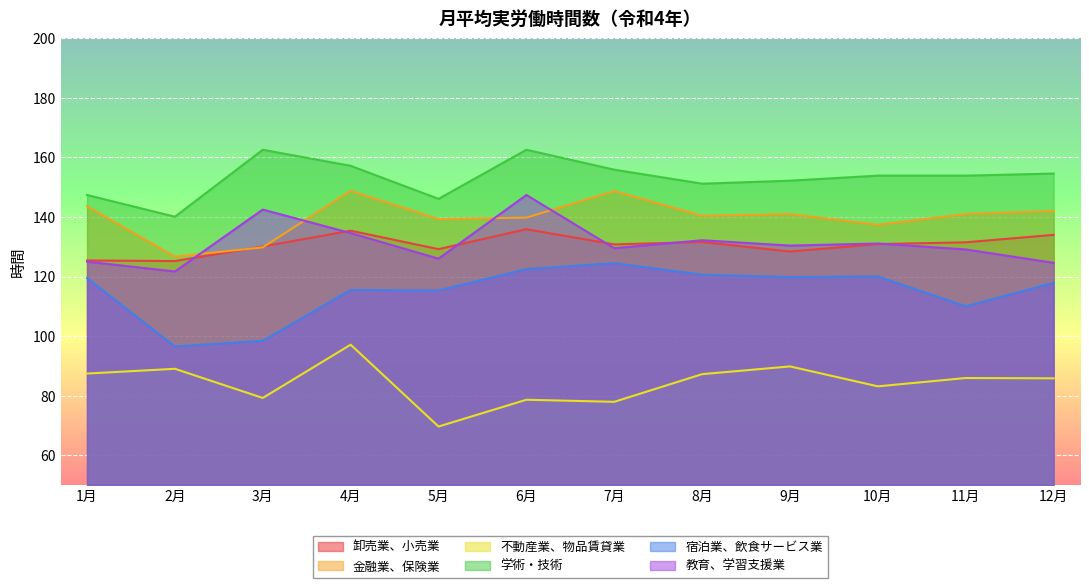

True or false: 宿泊業、飲食サービス業 and 不動産業、物品賃貸業 cross at least once.

False